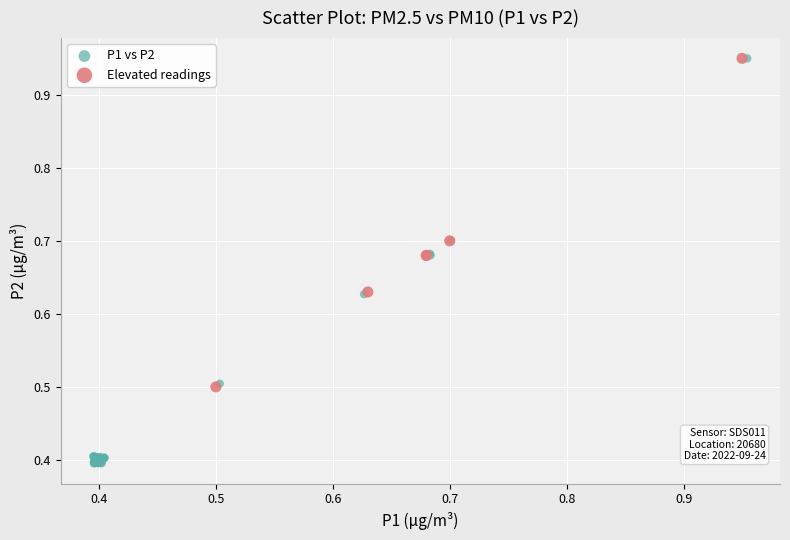

Which series reaches the minimum Y coordinate?

P1 vs P2